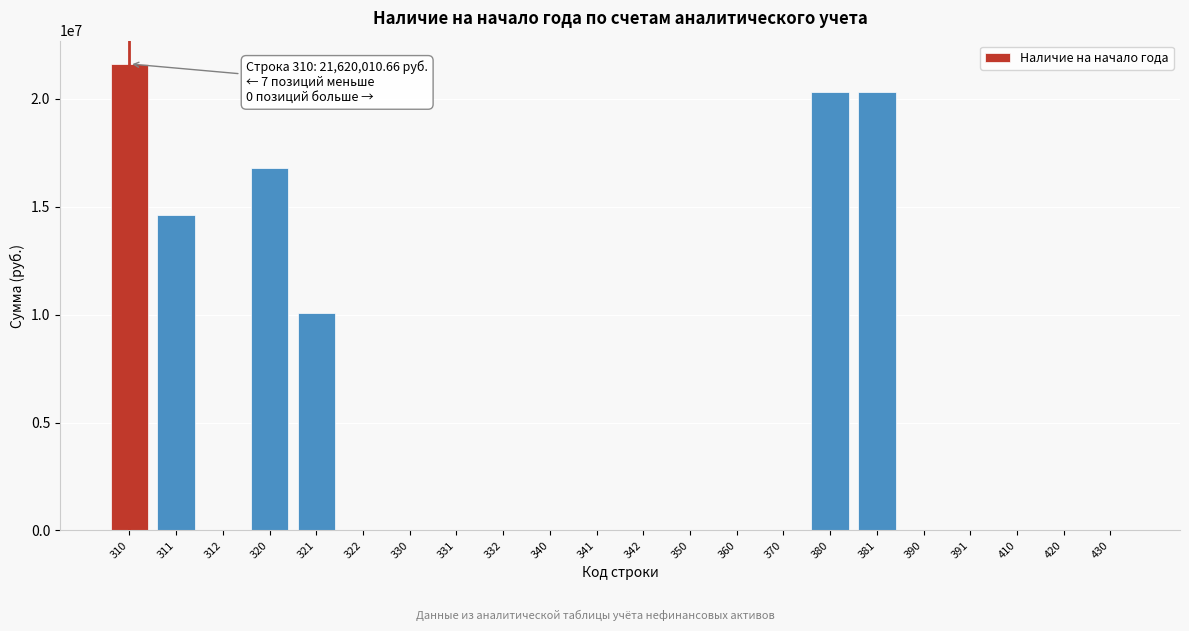

What is the greatest value displayed?

21620010.7